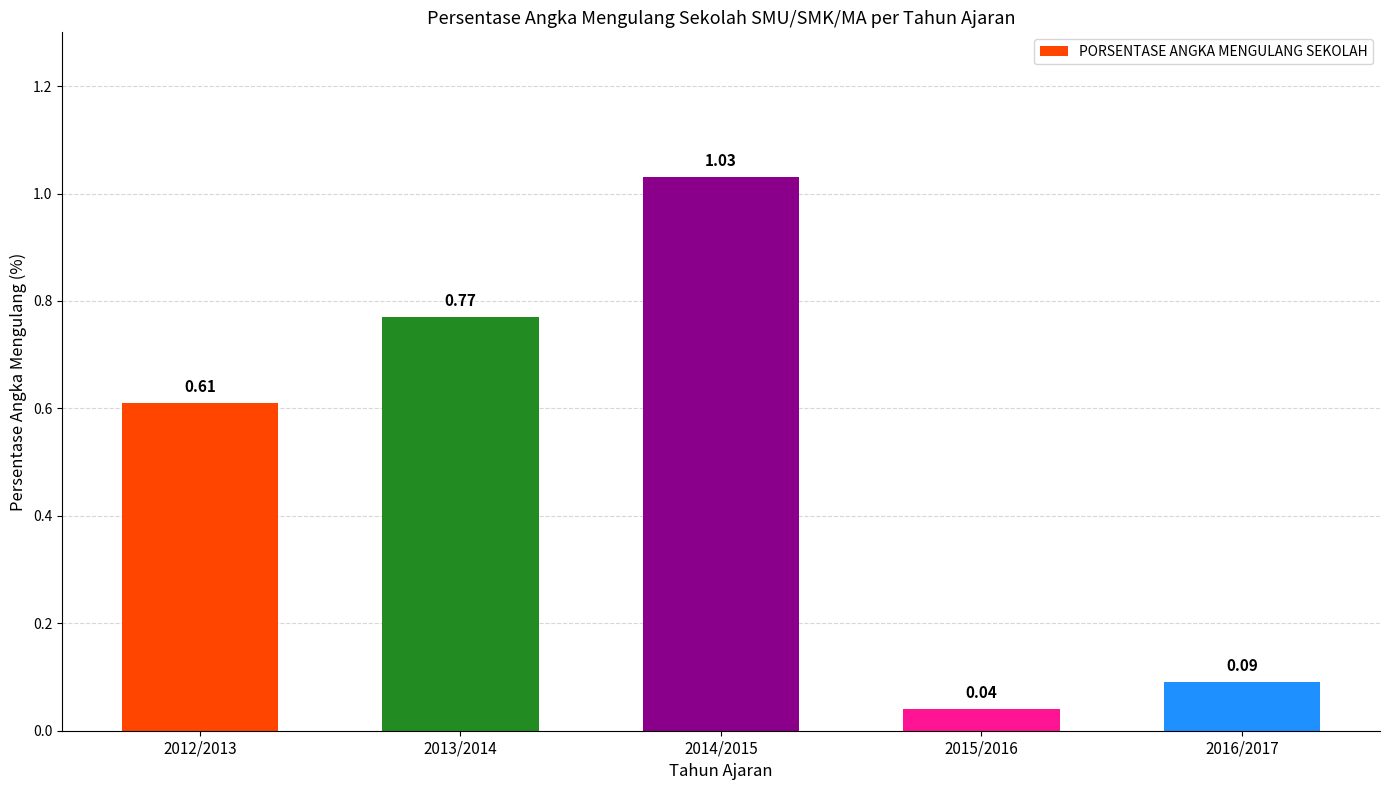

What is the average value?

0.5